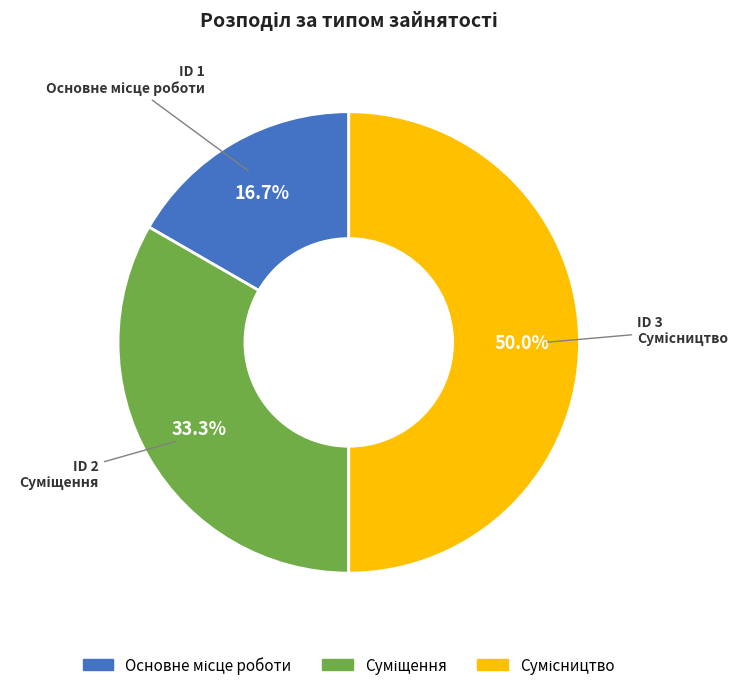

Is it true that Основне місце роботи is 3% of the pie?

False